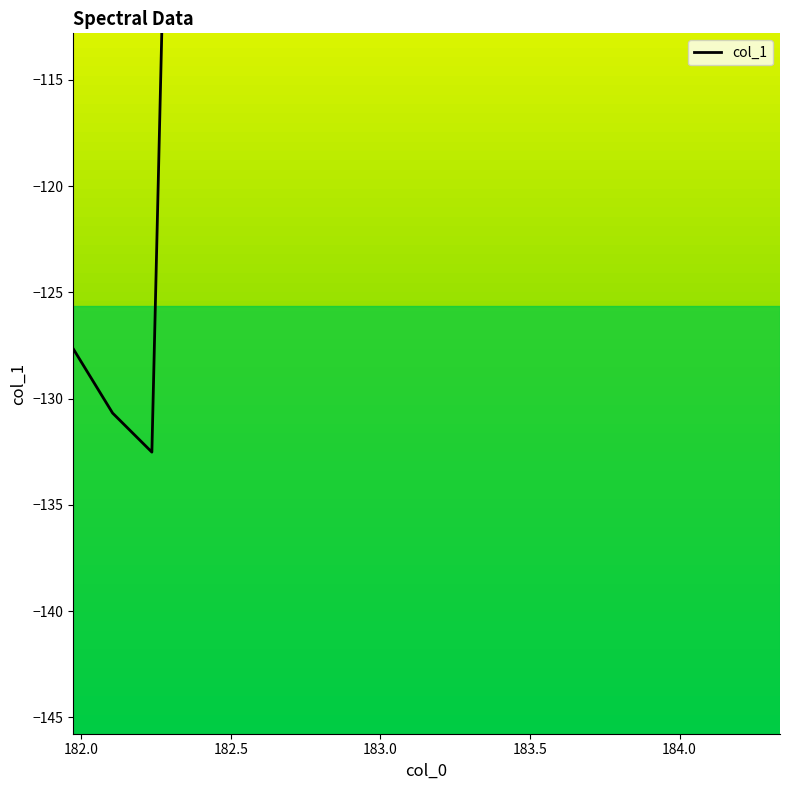

How many points are lower than both their immediate neighbors (excluding endpoints)?

5